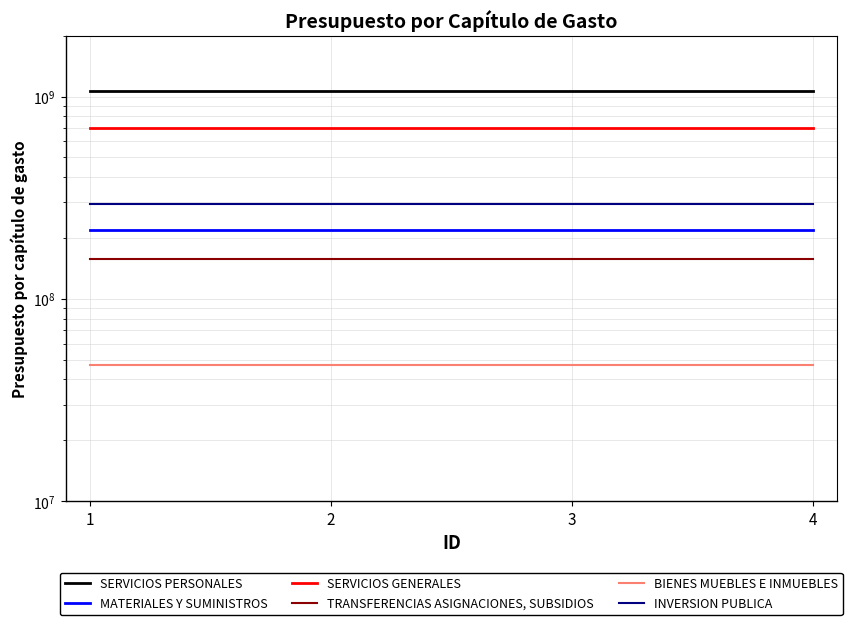

How many lines are shown in the chart?

6